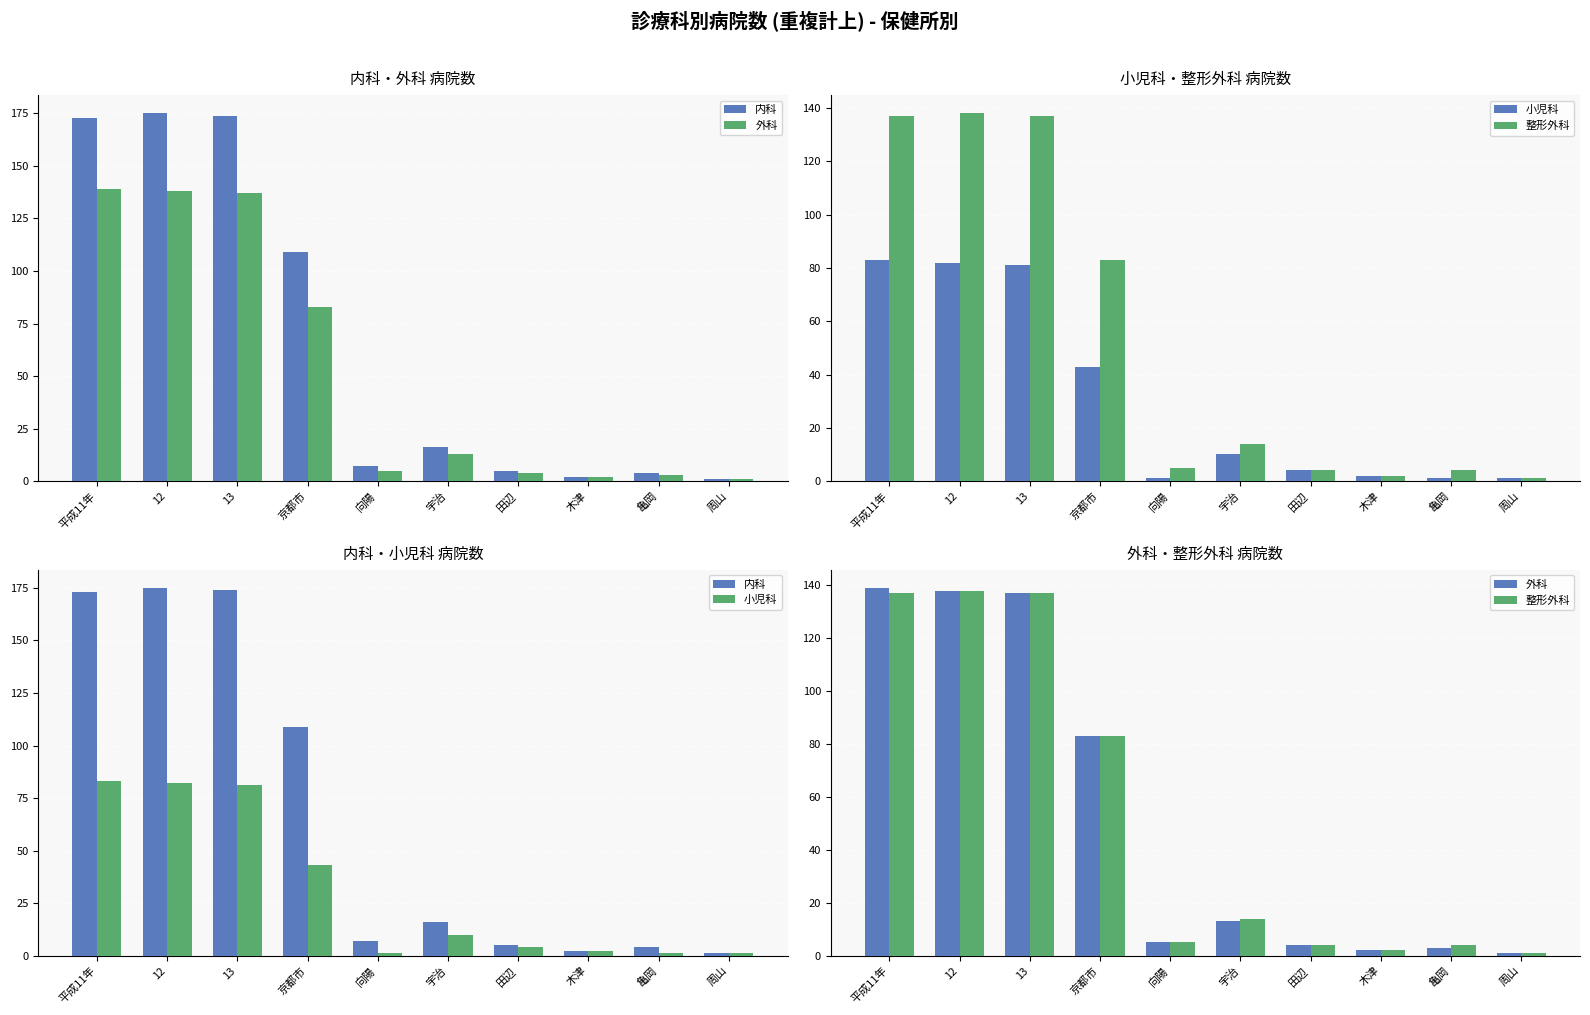

Where does the 整形外科 series first go above 14?

平成11年